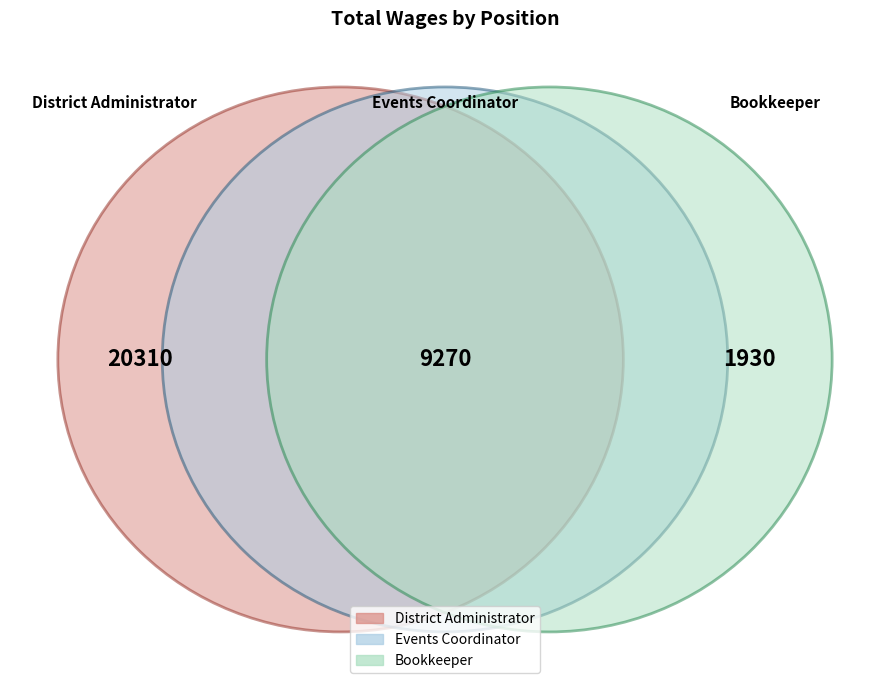

Is it true that District Administrator is 64% of the pie?

True